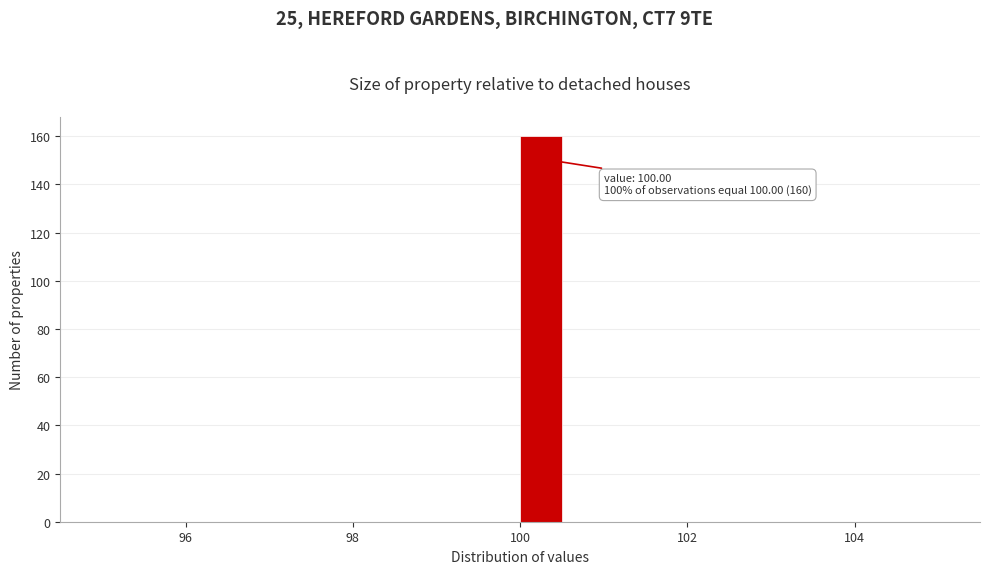

Read against the x-axis, roughly where is the centre of the tallest bar?

100.2